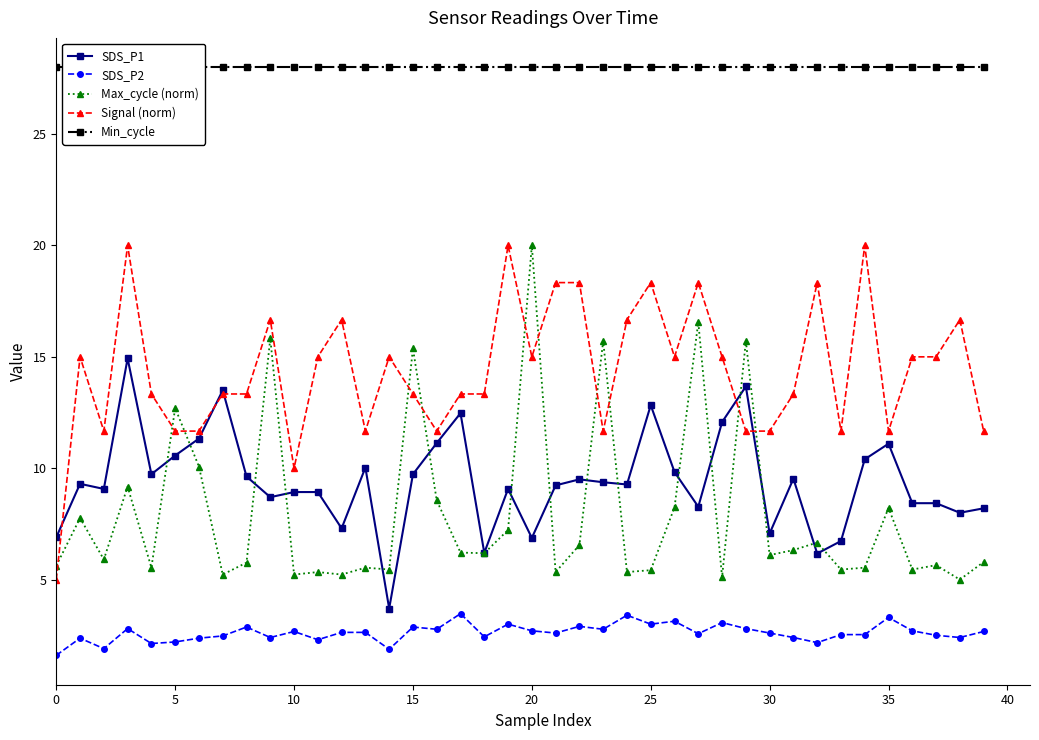

Rank the series by their maximum value, from highest to lowest.

Min_cycle, Max_cycle (norm), Signal (norm), SDS_P1, SDS_P2